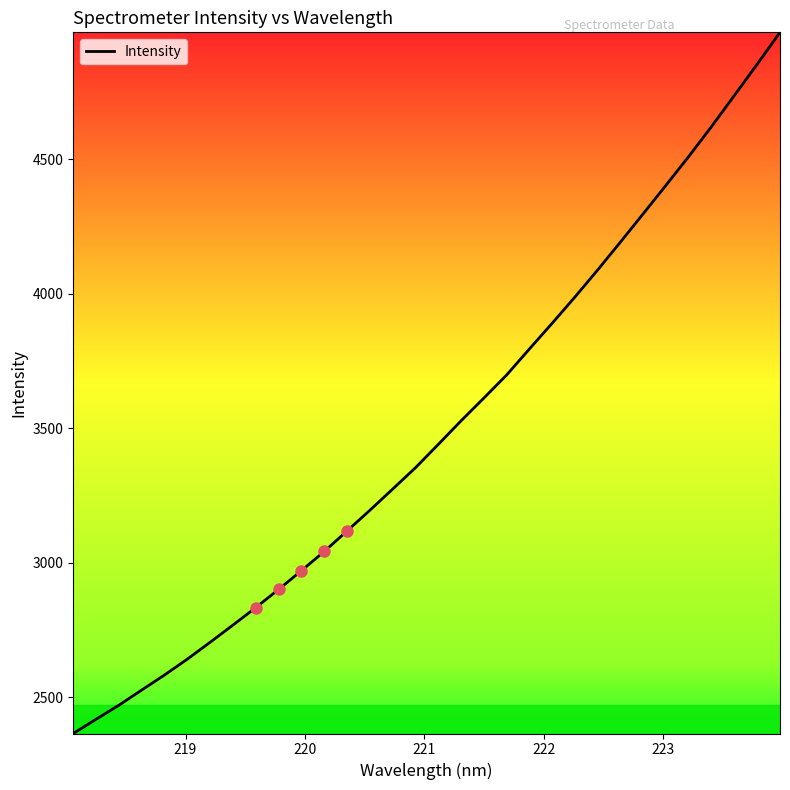

What is the maximum value shown in the chart?

4972.7